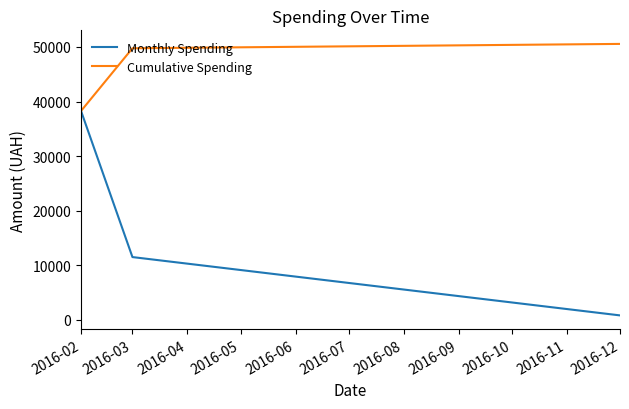

Rank the series by their maximum value, from highest to lowest.

Cumulative Spending, Monthly Spending